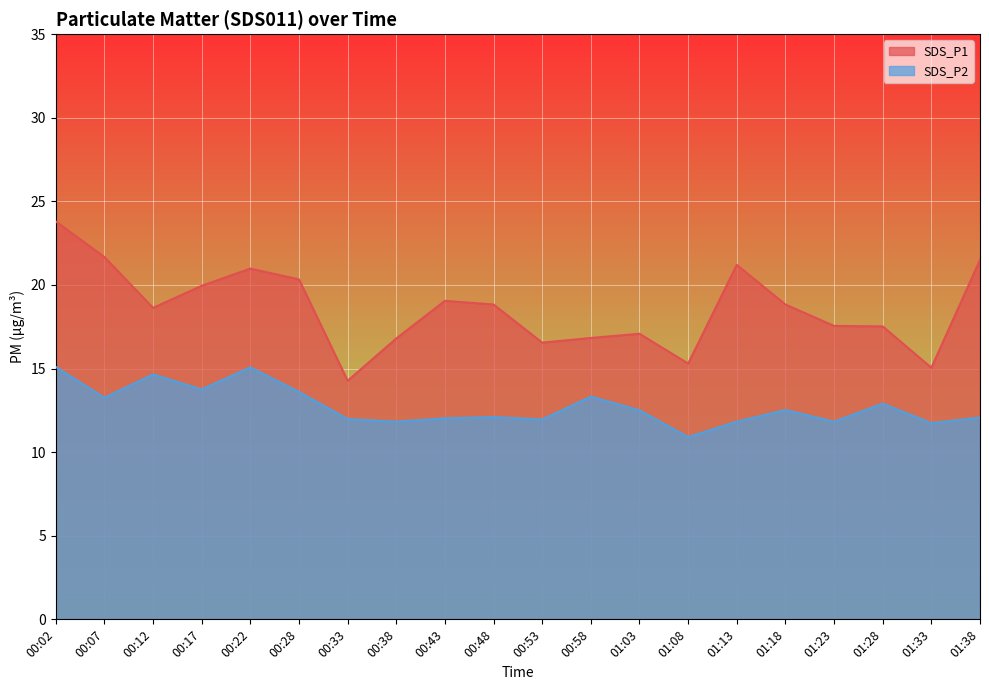

What is the label of the 12th point from the left?

00:58